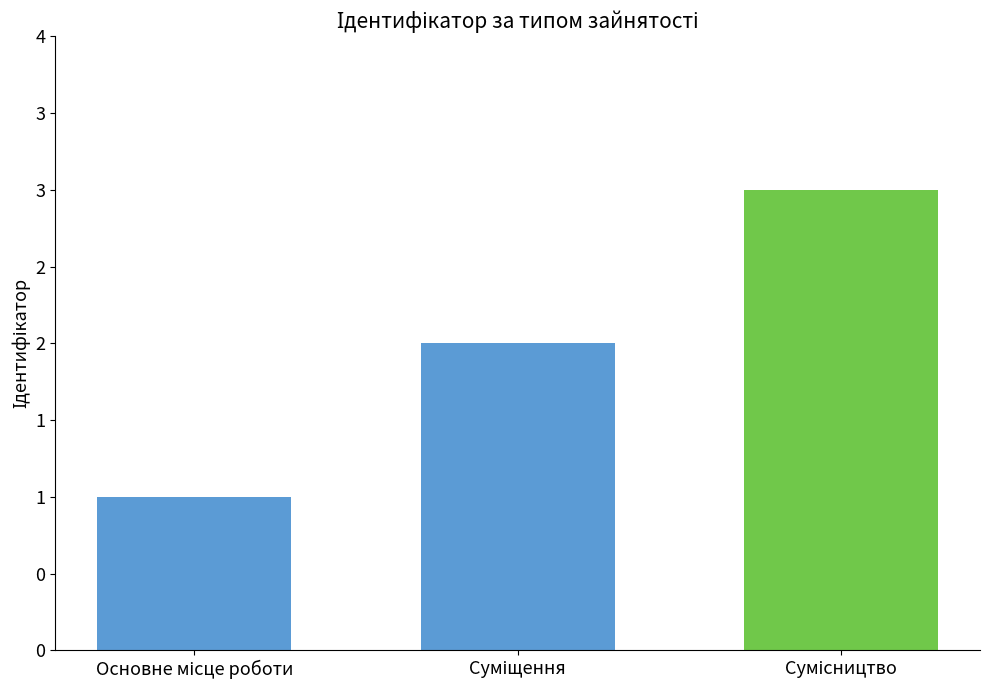

Does the chart contain any negative values?

No